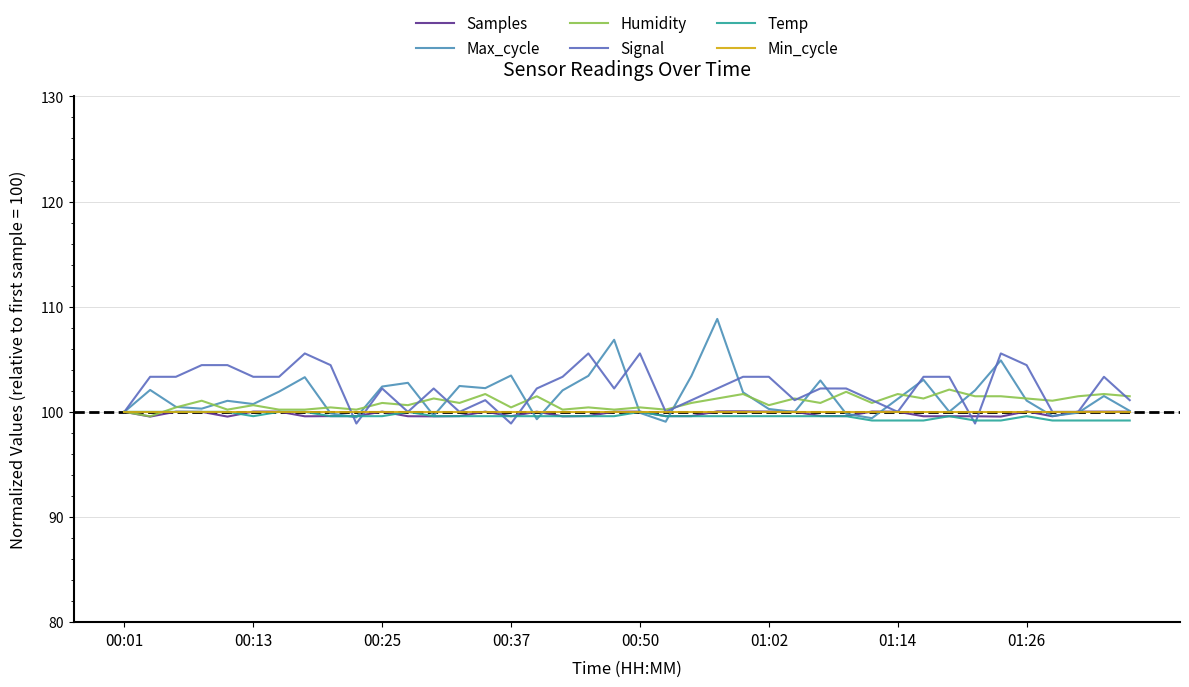

Which series has the largest range (max minus min)?

Max_cycle